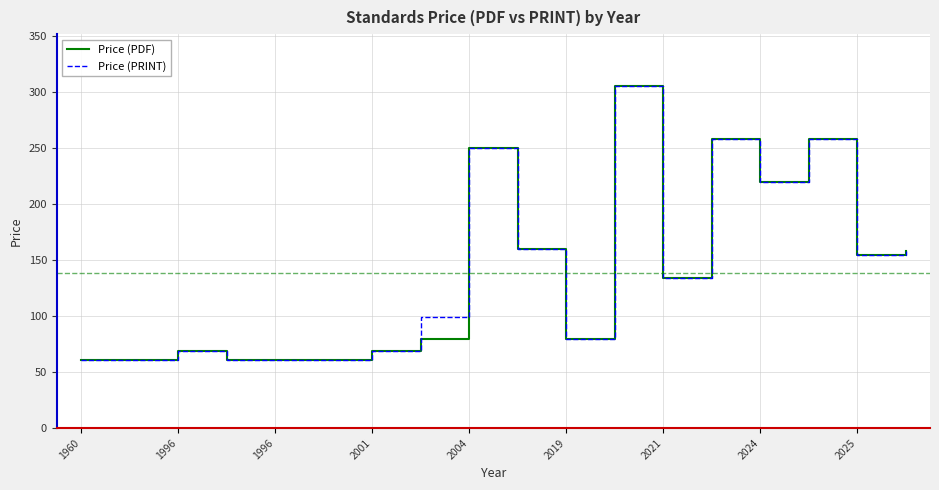

What is the minimum value shown in the chart?

61